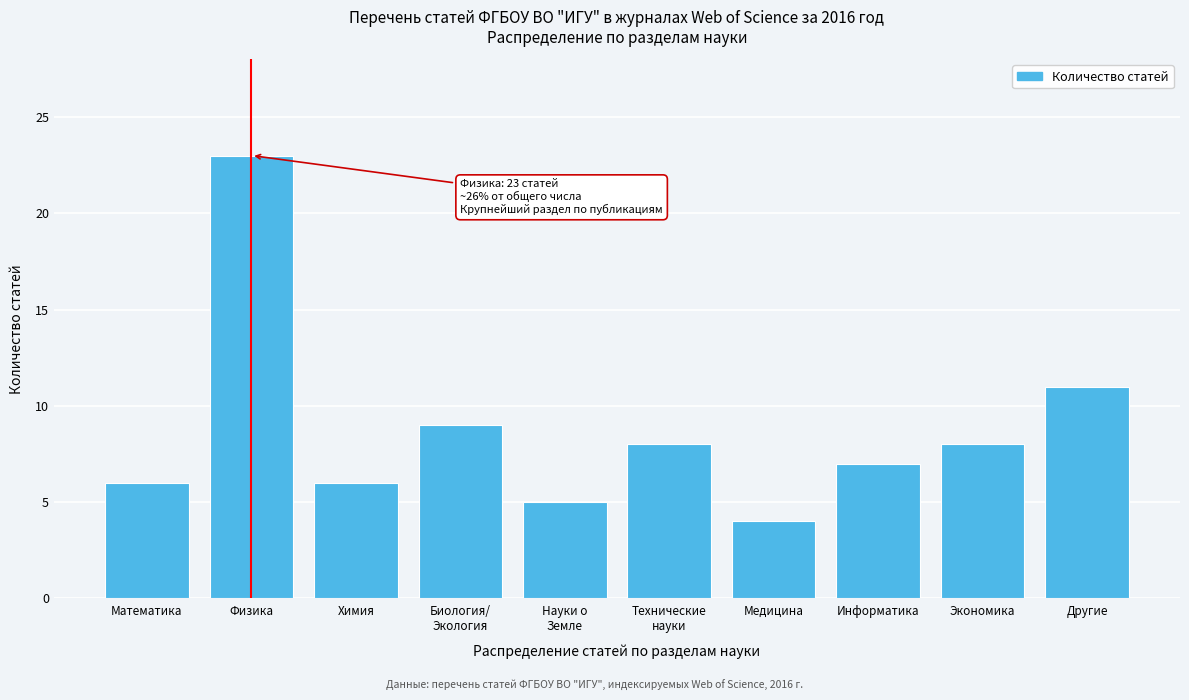

Reading left to right, transcribe all the data shown in this chart.

6	23	6	9	5	8	4	7	8	11